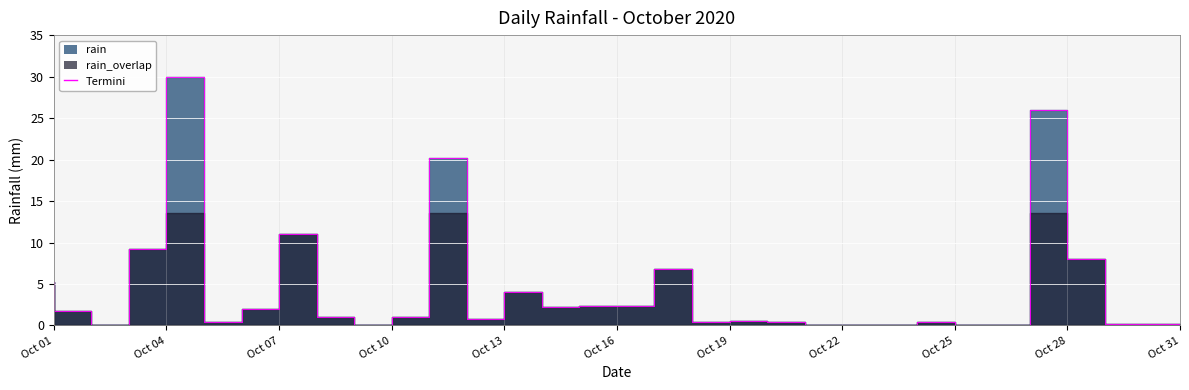

True or false: the data has more than 1 interior local peaks.

True